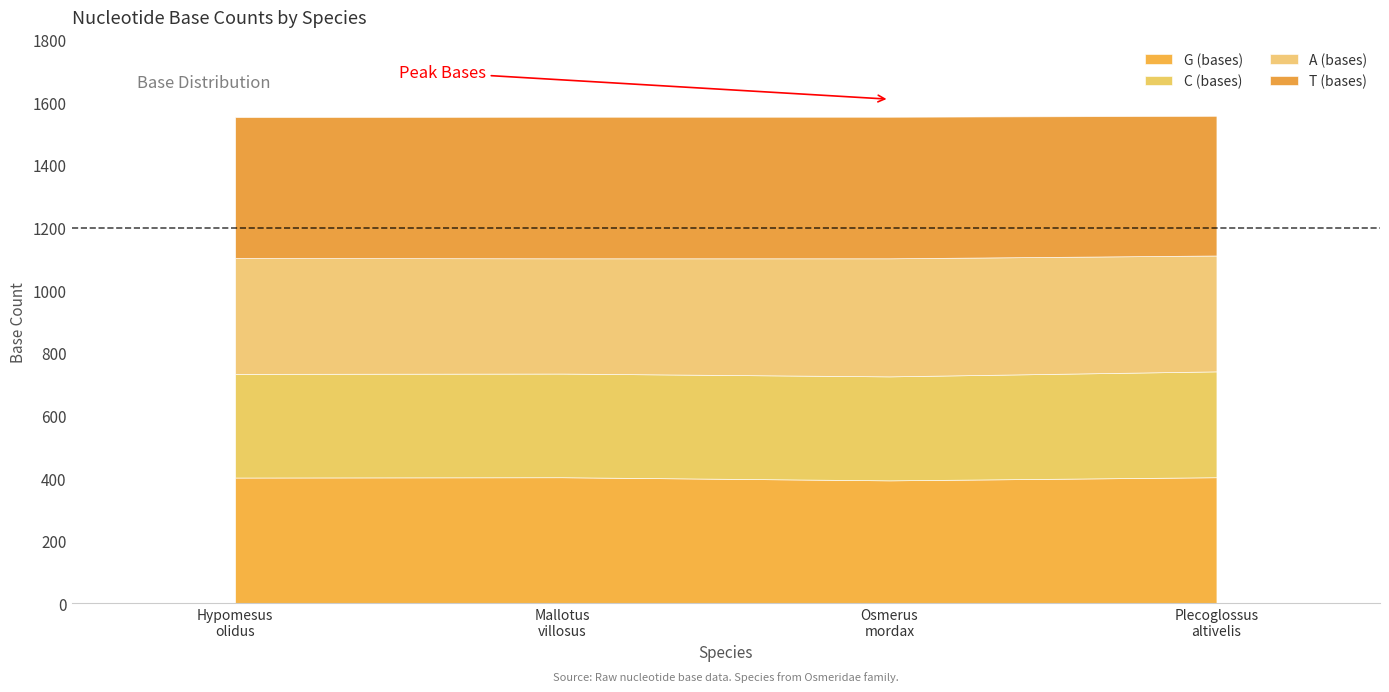

Is it true that A (bases) equals 377 at Osmerus mordax?

True